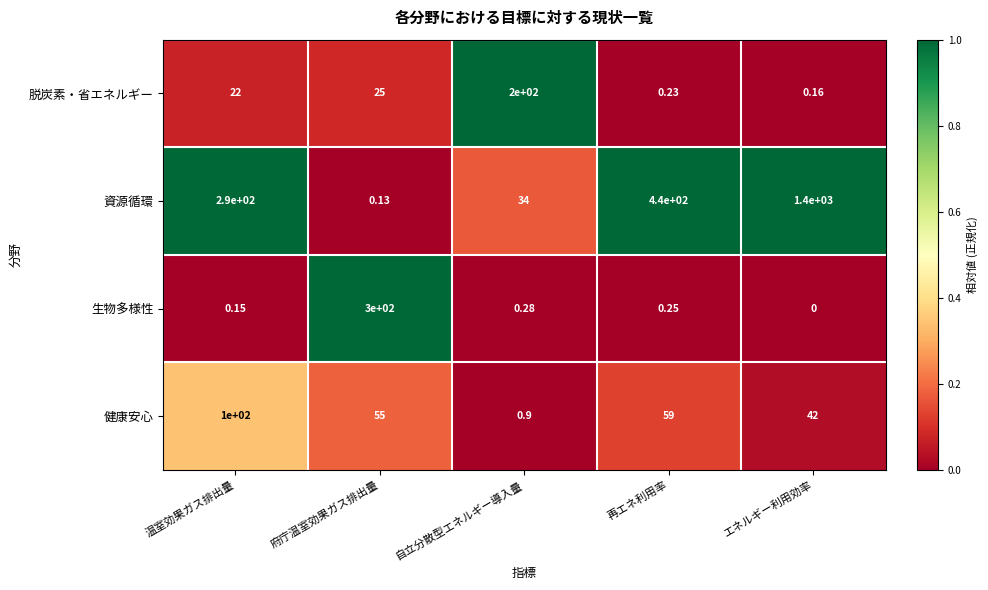

Which series has the largest total across all categories?

資源循環